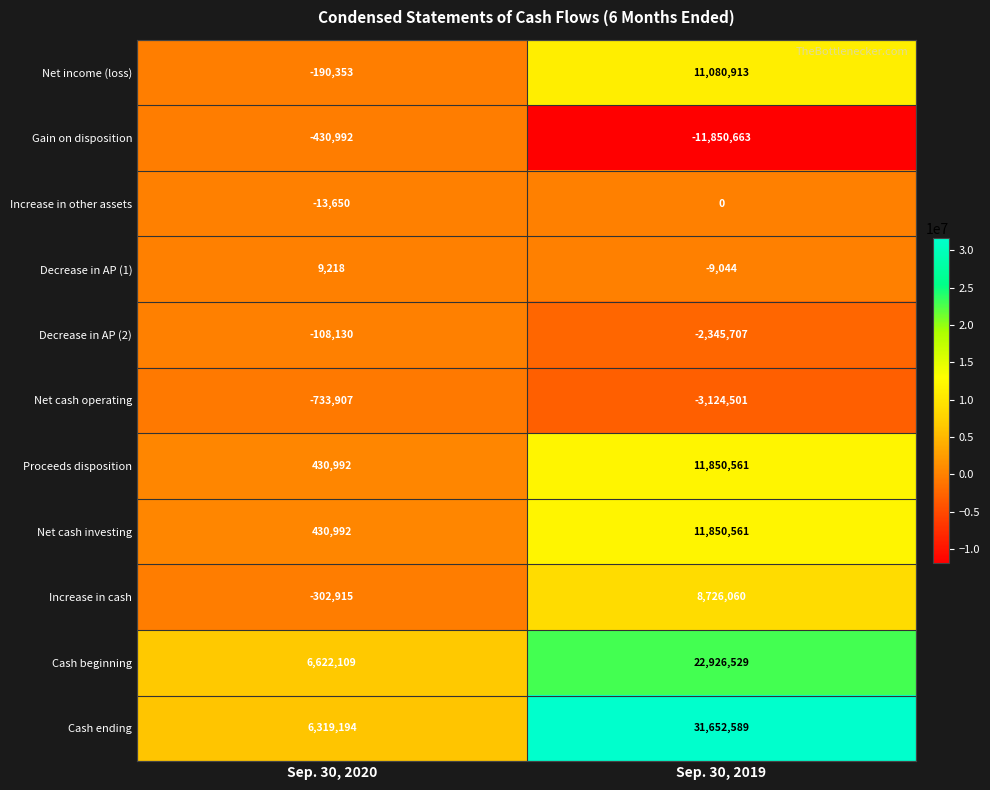

Rank the categories by Cash ending value from lowest to highest.

Sep. 30, 2020, Sep. 30, 2019